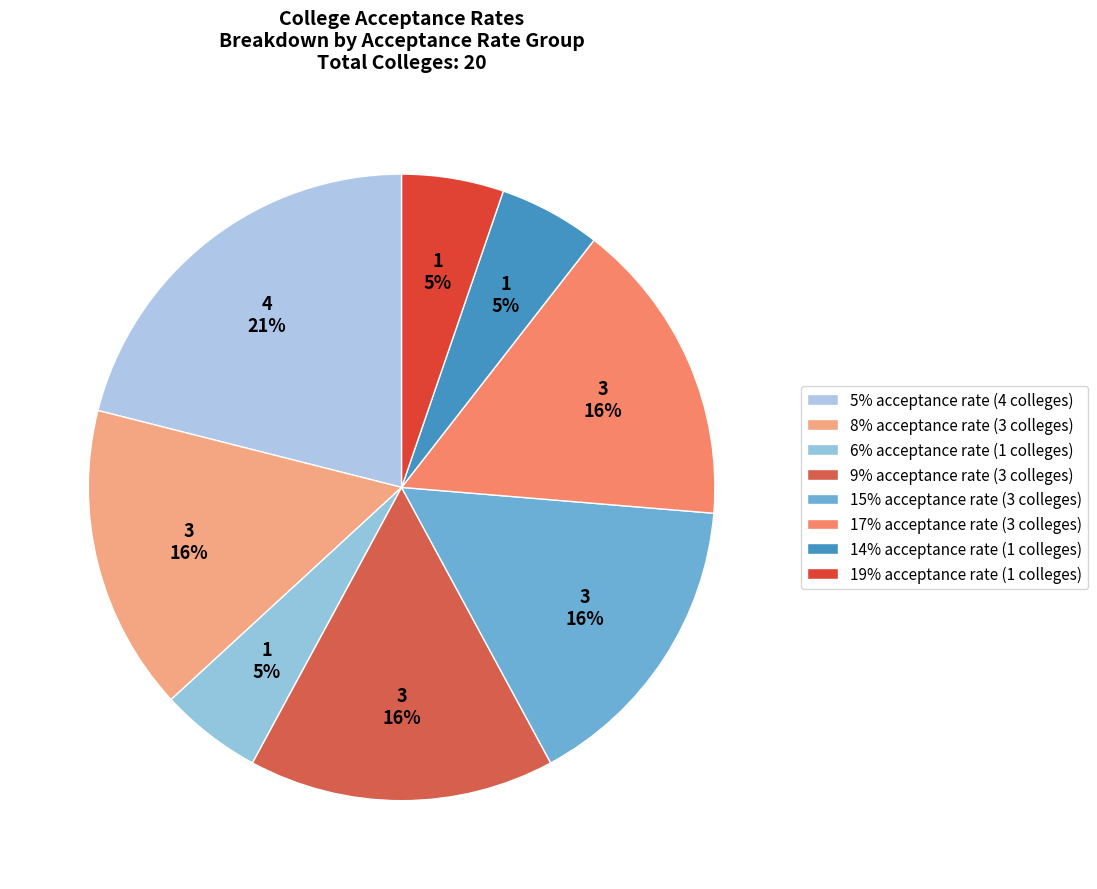

What is the change in value from 5% to 9%?

-1